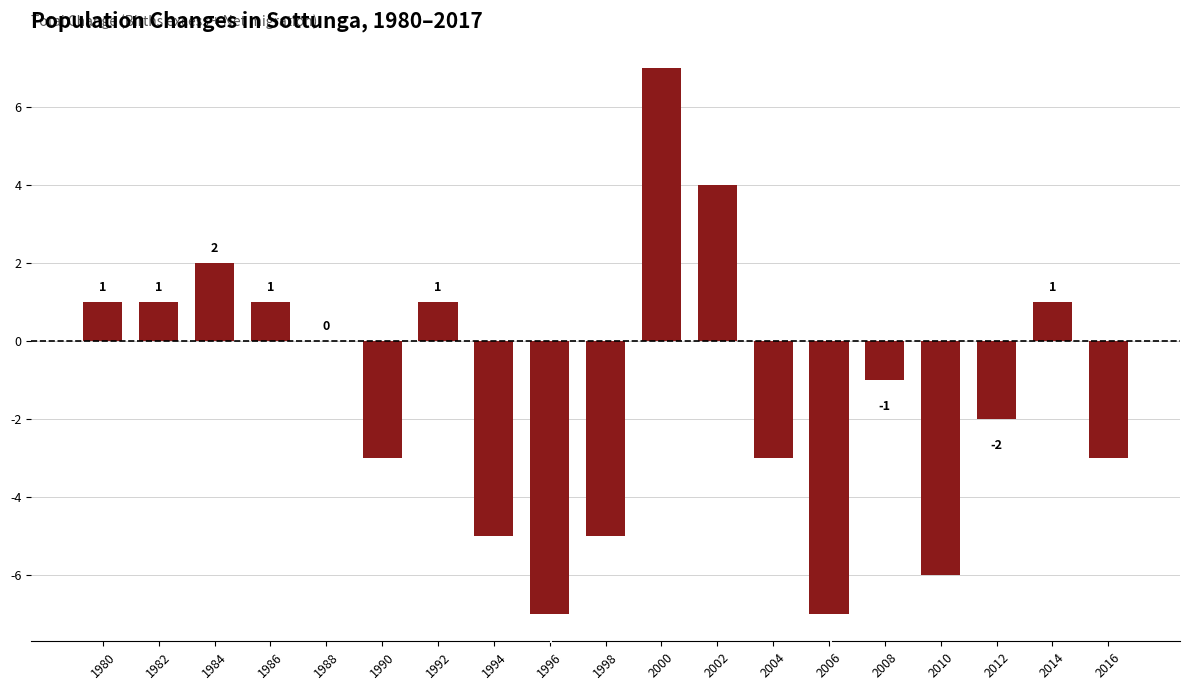

Reading right to left, transcribe all the data shown in this chart.

2016=-3	2014=1	2012=-2	2010=-6	2008=-1	2006=-7	2004=-3	2002=4	2000=7	1998=-5	1996=-7	1994=-5	1992=1	1990=-3	1988=0	1986=1	1984=2	1982=1	1980=1